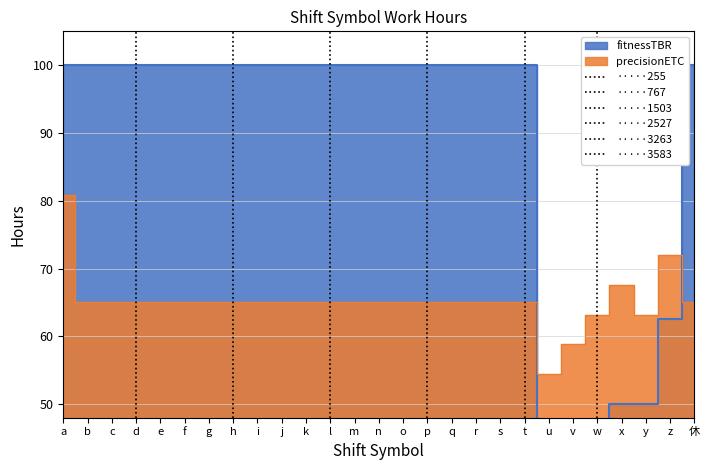

The ·····1503 series shows 0 at l. True or false?

False